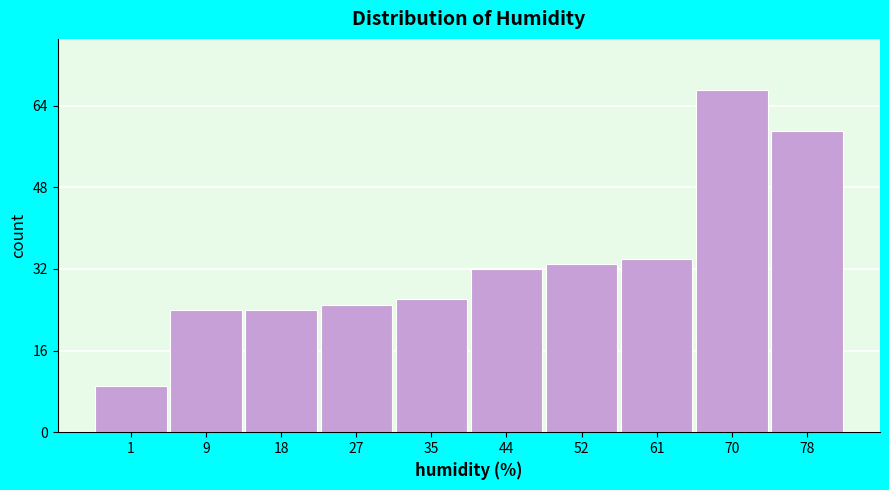

Reading left to right, extract all data points from this chart.

9	24	24	25	26	32	33	34	67	59